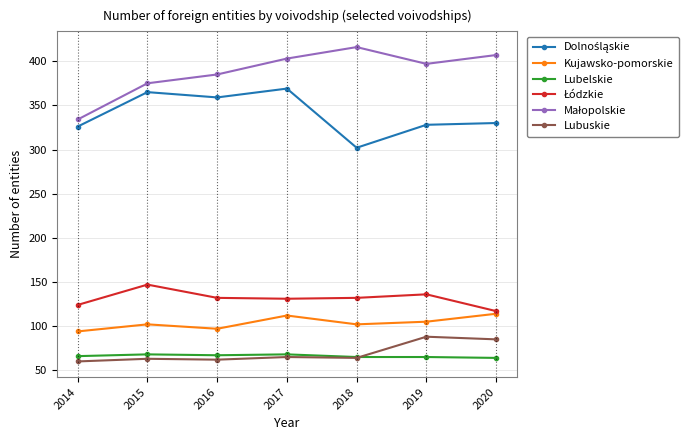

How many lines are shown in the chart?

6